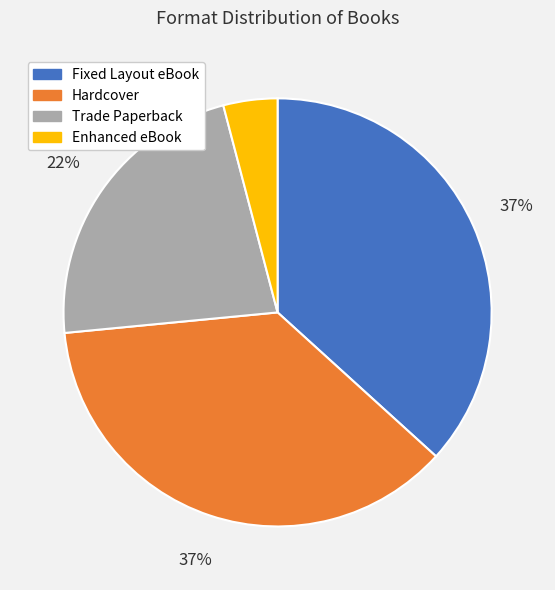

Which category has the smallest portion of the pie?

Enhanced eBook